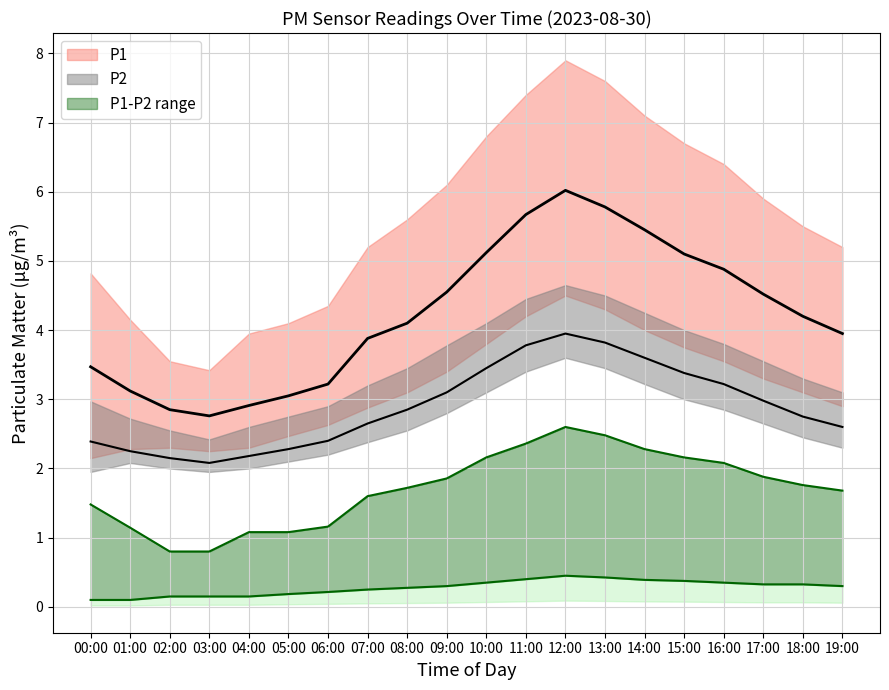

What position from the left is 08:00?

9